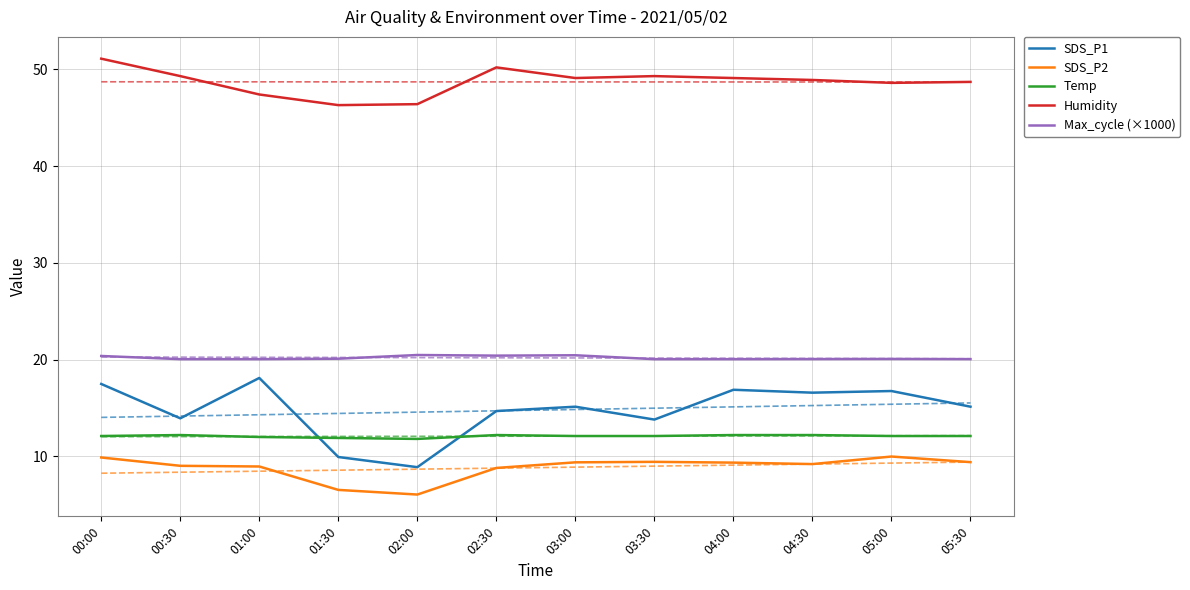

What is the lowest value of the Temp series?

11.8